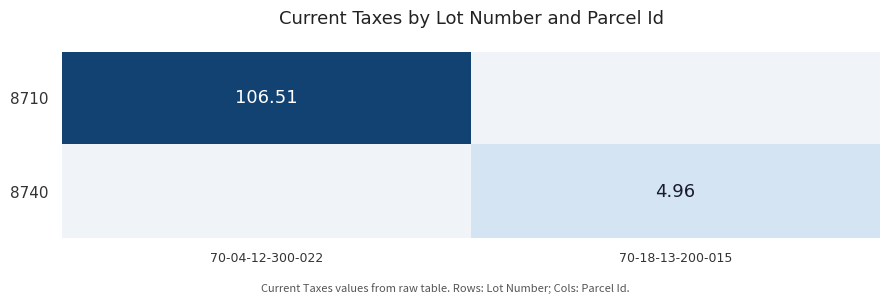

What is the total value across all series at 70-18-13-200-015?

5.0